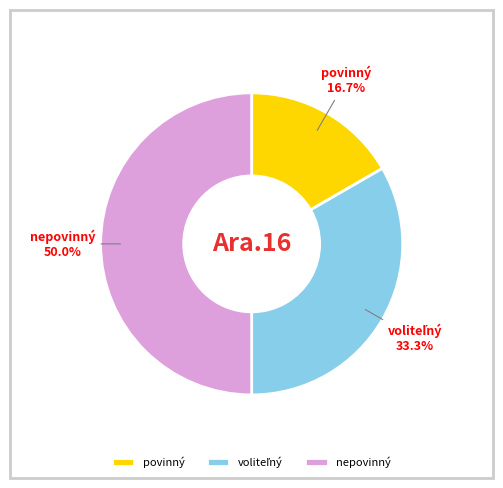

Approximately how many times larger is the value at povinný compared to nepovinný?

0.3